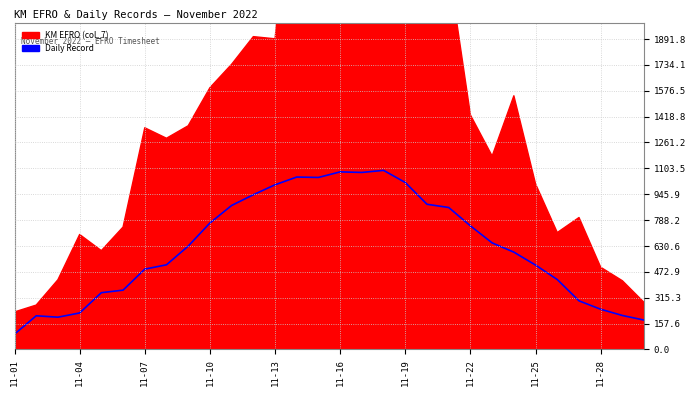

What is the difference between the values at 21 and 23?

160.0